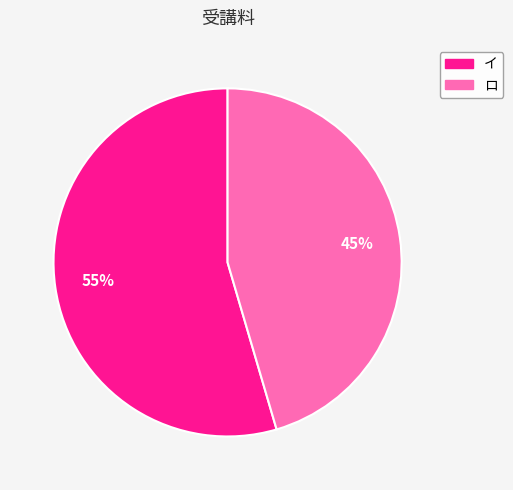

How many slices are in this pie chart?

2